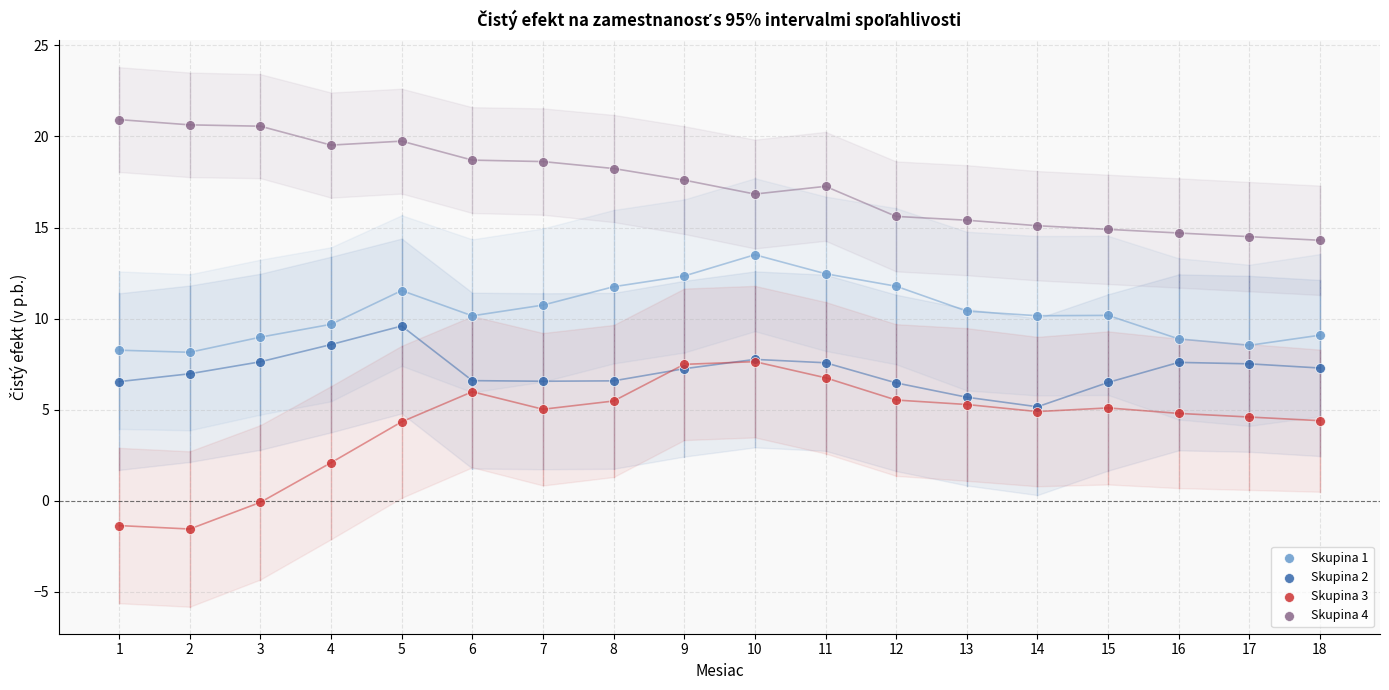

Which series reaches the maximum Y coordinate?

Skupina 4